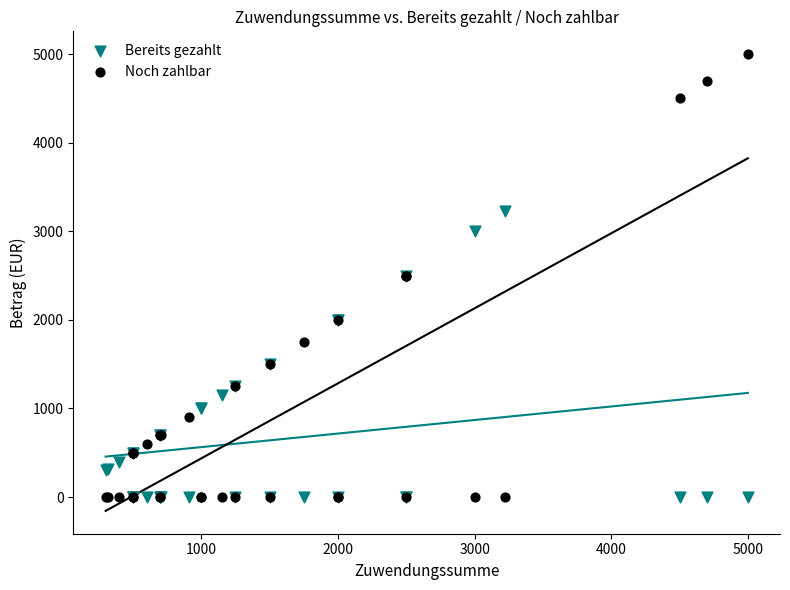

Which series reaches the maximum Y coordinate?

Noch zahlbar